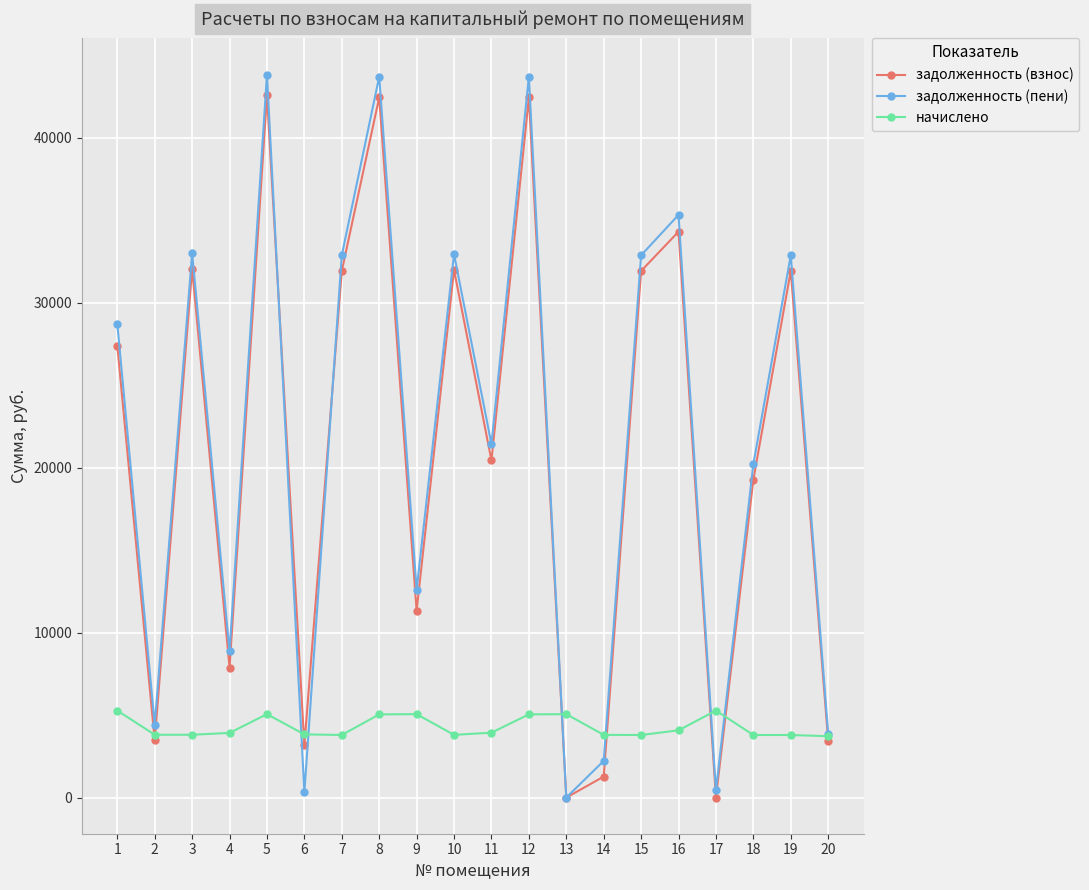

List the series in order of their peak value, lowest first.

начислено, задолженность (взнос), задолженность (пени)